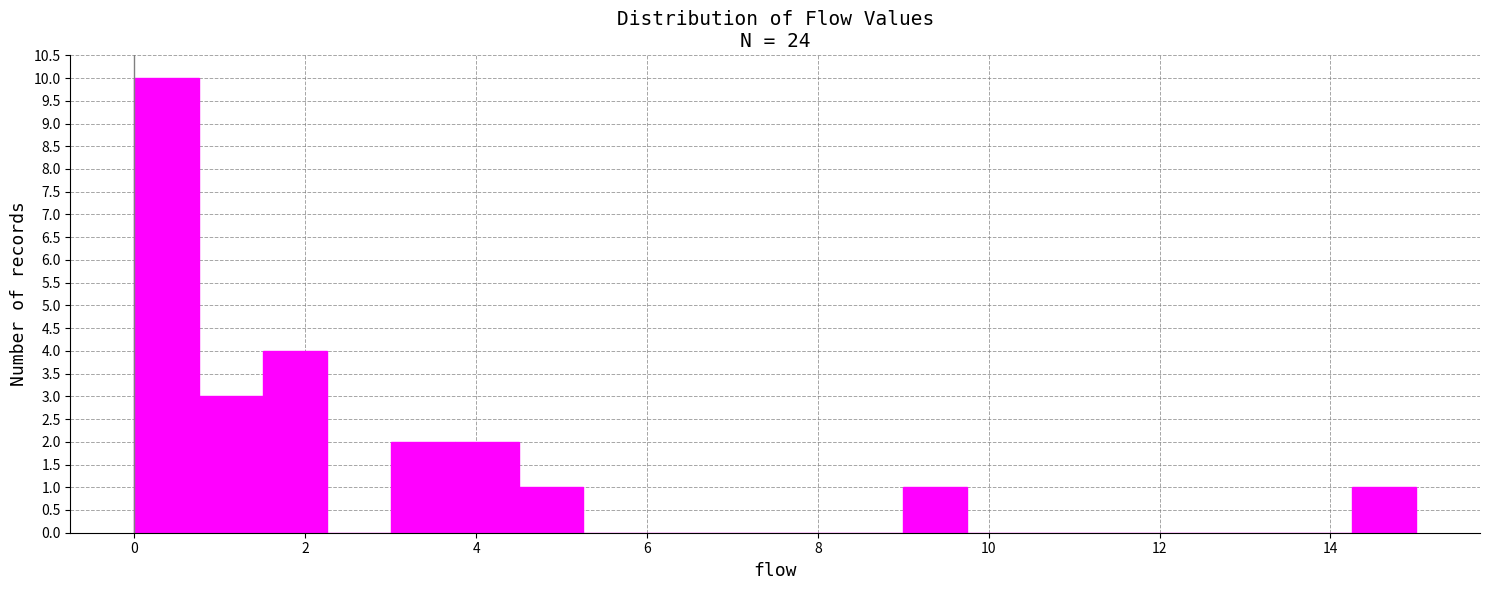

Read against the x-axis, roughly where is the centre of the tallest bar?

0.4